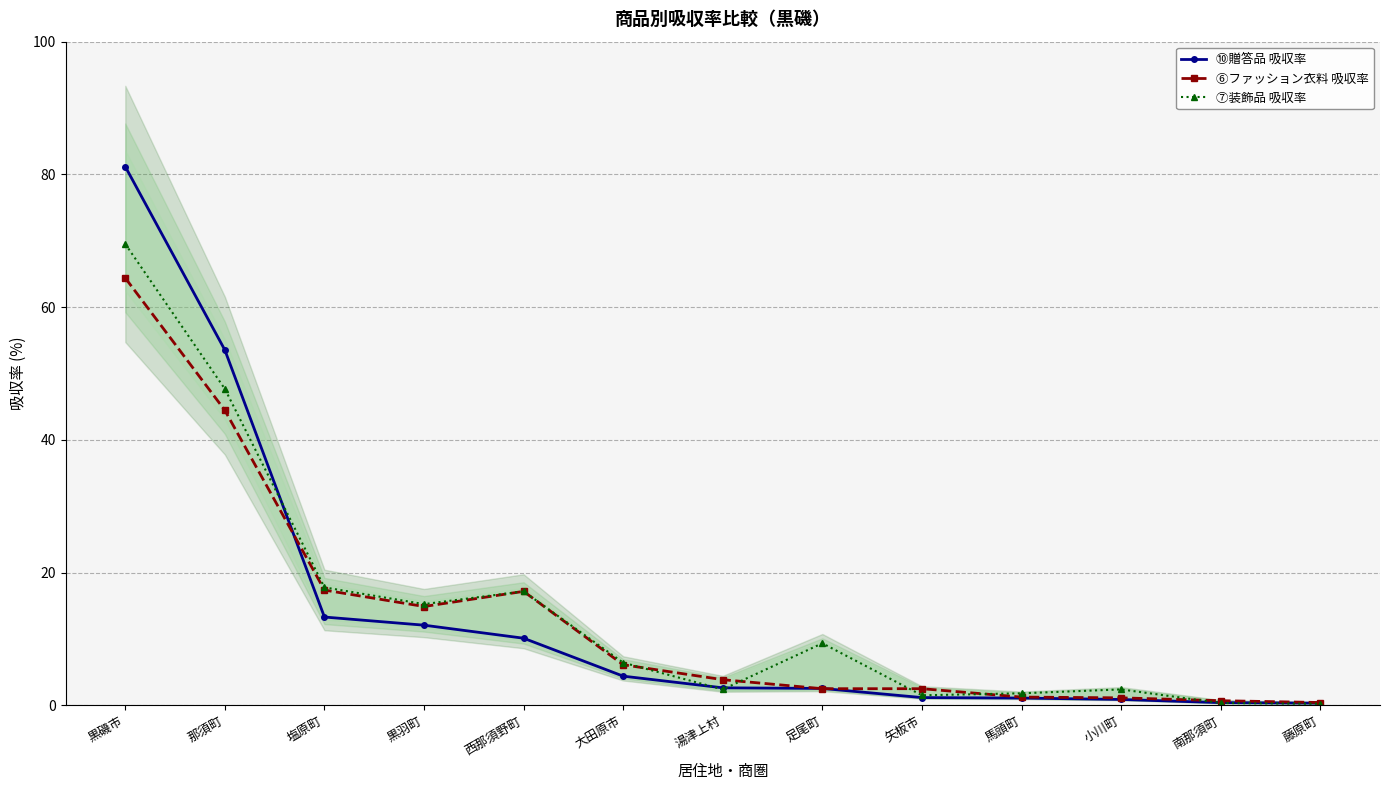

Reading left to right, list all the values displayed in this chart.

⑩贈答品 吸収率: 黒磯市=81.2	那須町=53.5	塩原町=13.3	黒羽町=12.1	西那須野町=10.1	大田原市=4.4	湯津上村=2.6	足尾町=2.5	矢板市=1.2	馬頭町=1.1	小川町=0.9	南那須町=0.4	藤原町=0.3
⑥ファッション衣料 吸収率: 黒磯市=64.4	那須町=44.4	塩原町=17.4	黒羽町=14.9	西那須野町=17.2	大田原市=6.1	湯津上村=3.8	足尾町=2.5	矢板市=2.5	馬頭町=1.2	小川町=1.1	南那須町=0.7	藤原町=0.4
⑦装飾品 吸収率: 黒磯市=69.5	那須町=47.7	塩原町=17.8	黒羽町=15.2	西那須野町=17.2	大田原市=6.4	湯津上村=2.4	足尾町=9.3	矢板市=1.5	馬頭町=1.8	小川町=2.4	南那須町=0.3	藤原町=0.2